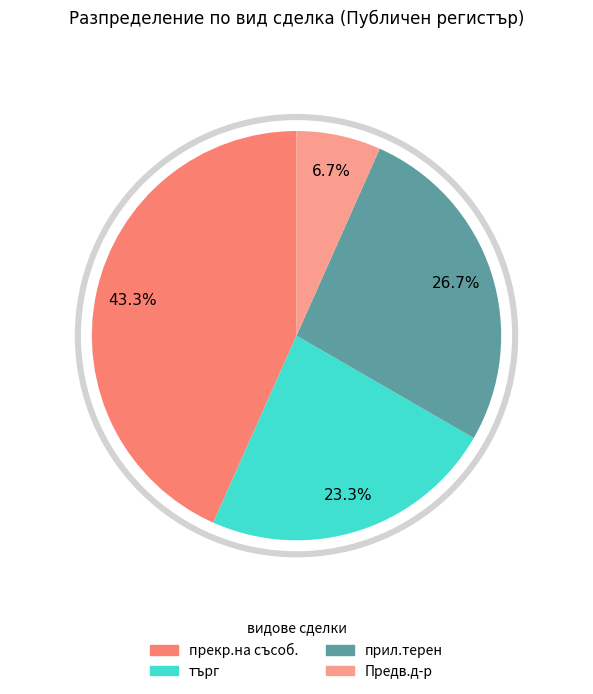

What is the ratio of the value at търг to the value at прил.терен?

0.9